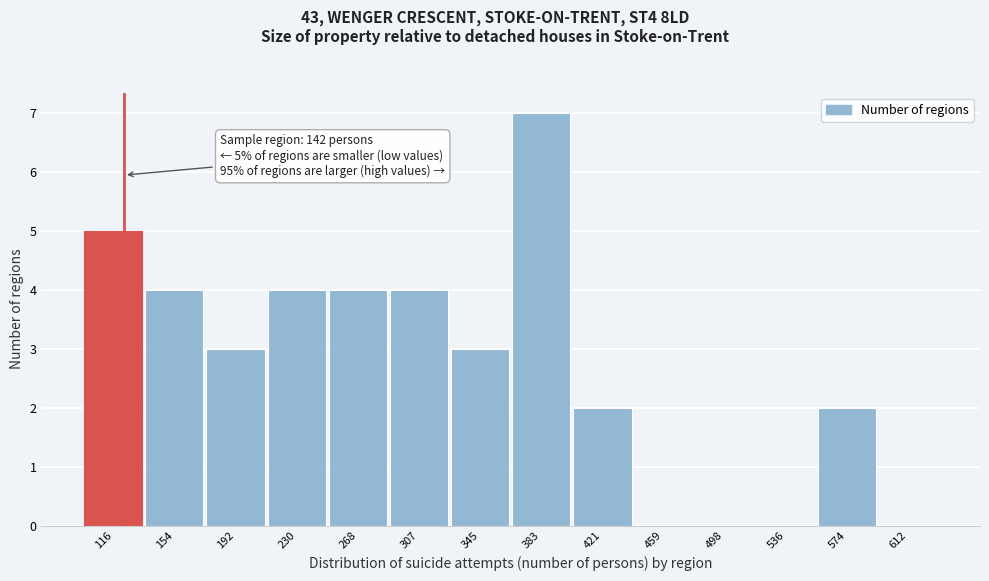

Reading right to left, extract all data points from this chart.

612=0	574=2	536=0	498=0	459=0	421=2	383=7	345=3	307=4	268=4	230=4	192=3	154=4	116=5